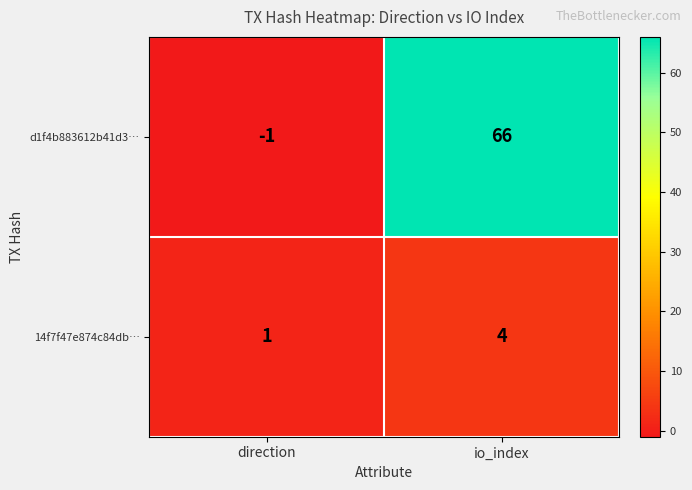

List the series in order of their peak value, highest first.

d1f4b883612b41d3…, 14f7f47e874c84db…